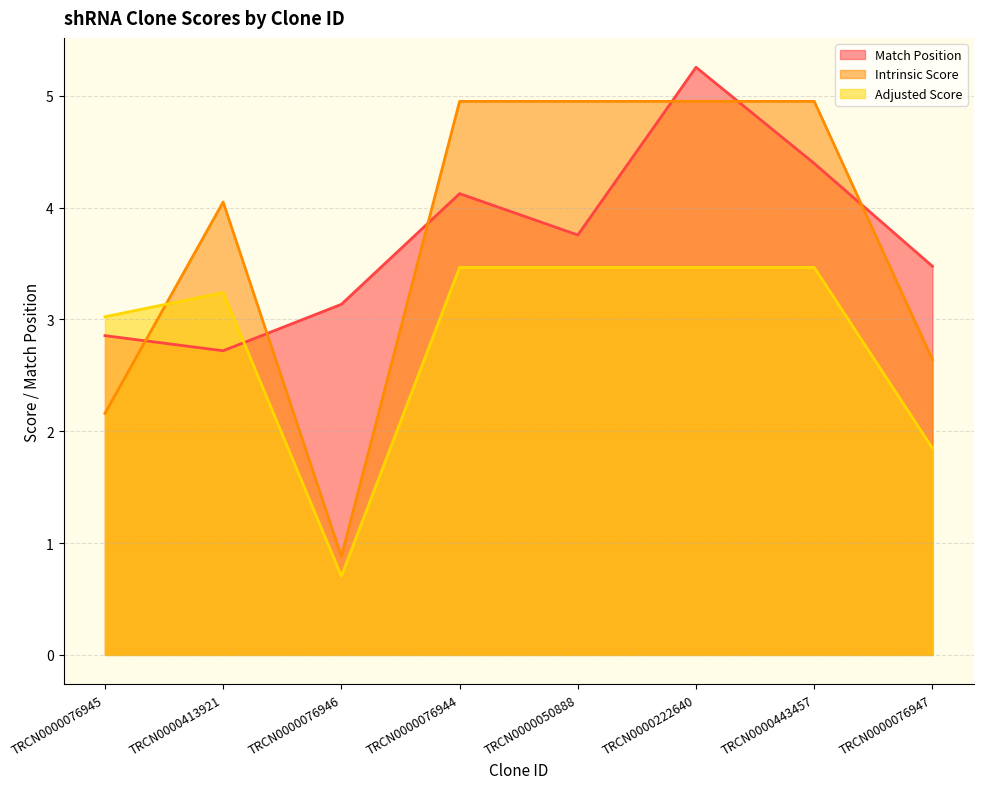

Does the chart have visible grid lines?

Yes